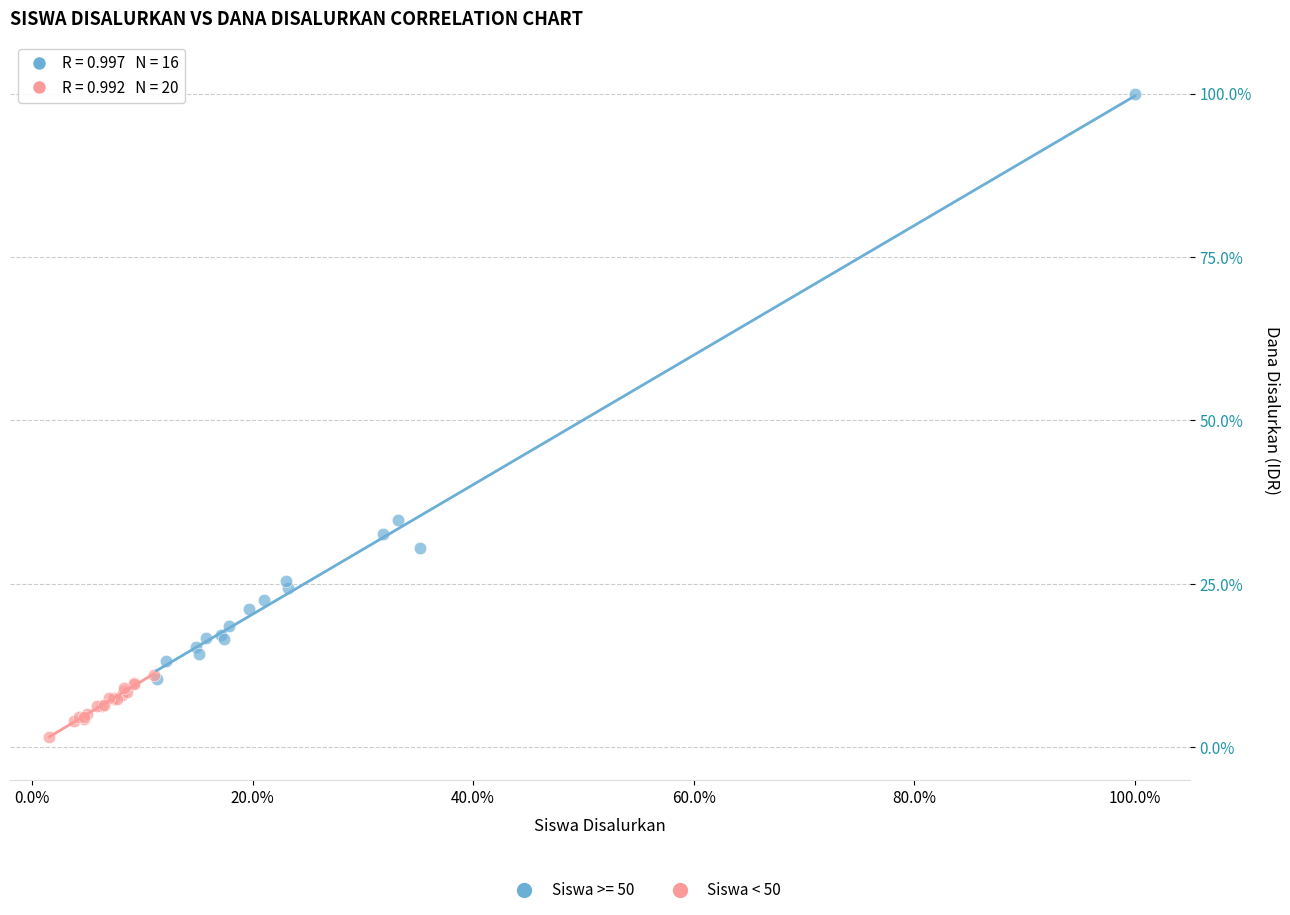

Which series has the widest spread of Y values?

Siswa >= 50